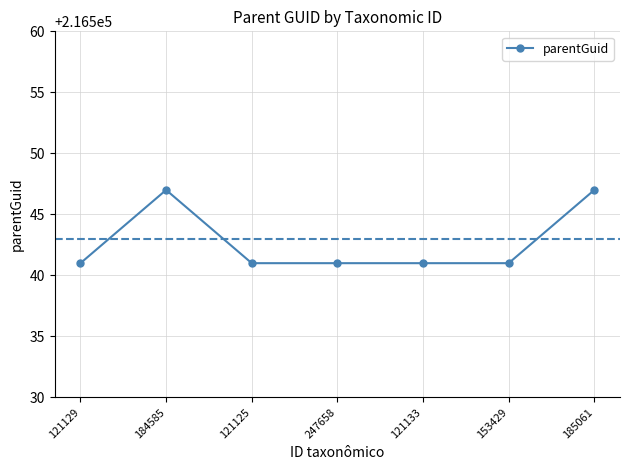

Does the chart have visible grid lines?

Yes